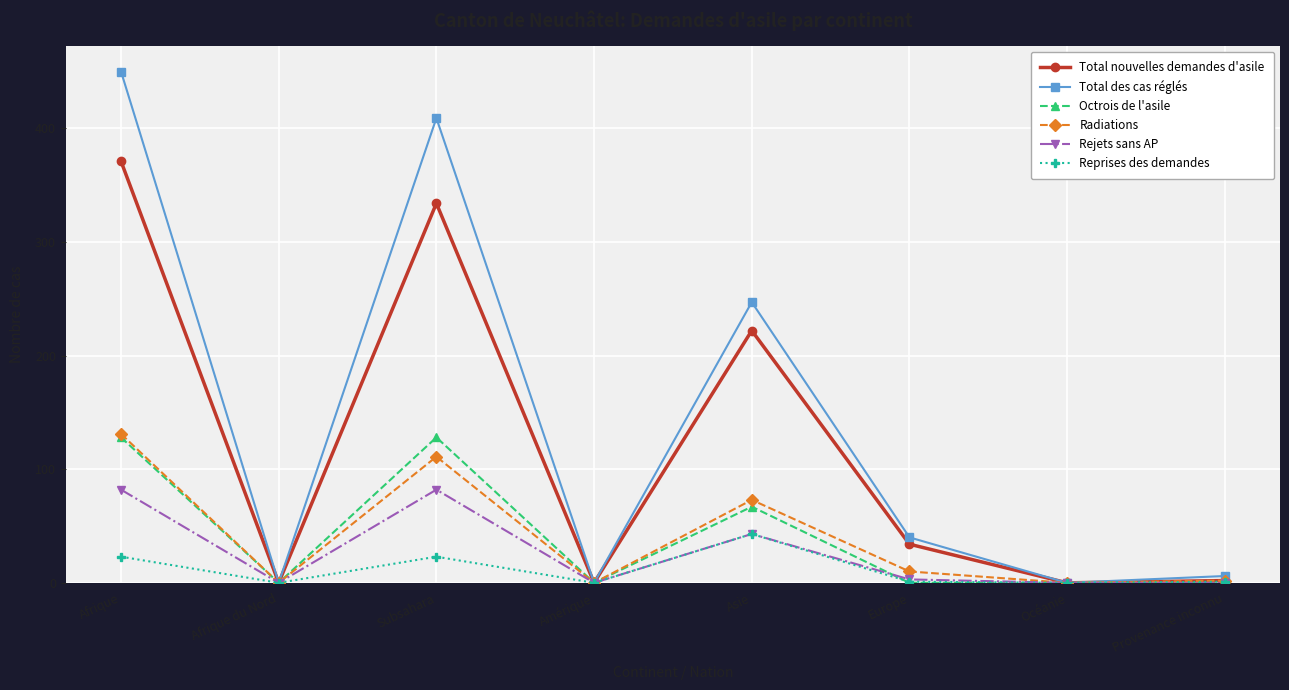

Which series changed the most between Afrique and Océanie?

Total des cas réglés